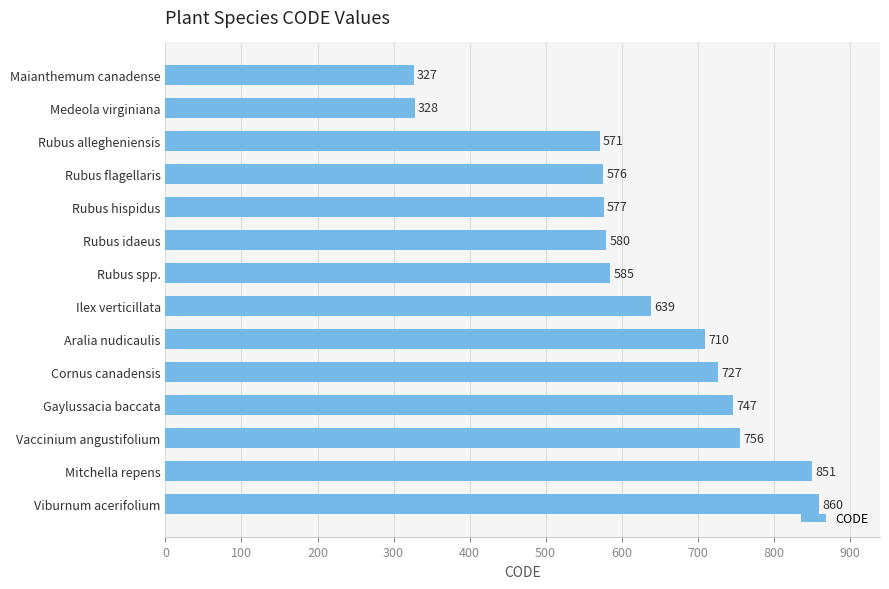

Approximately how many times larger is the value at Maianthemum canadense compared to Aralia nudicaulis?

0.5